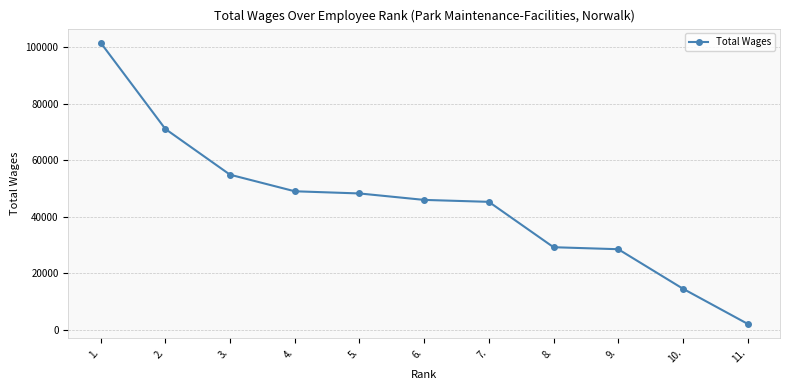

What is the greatest value displayed?

101592